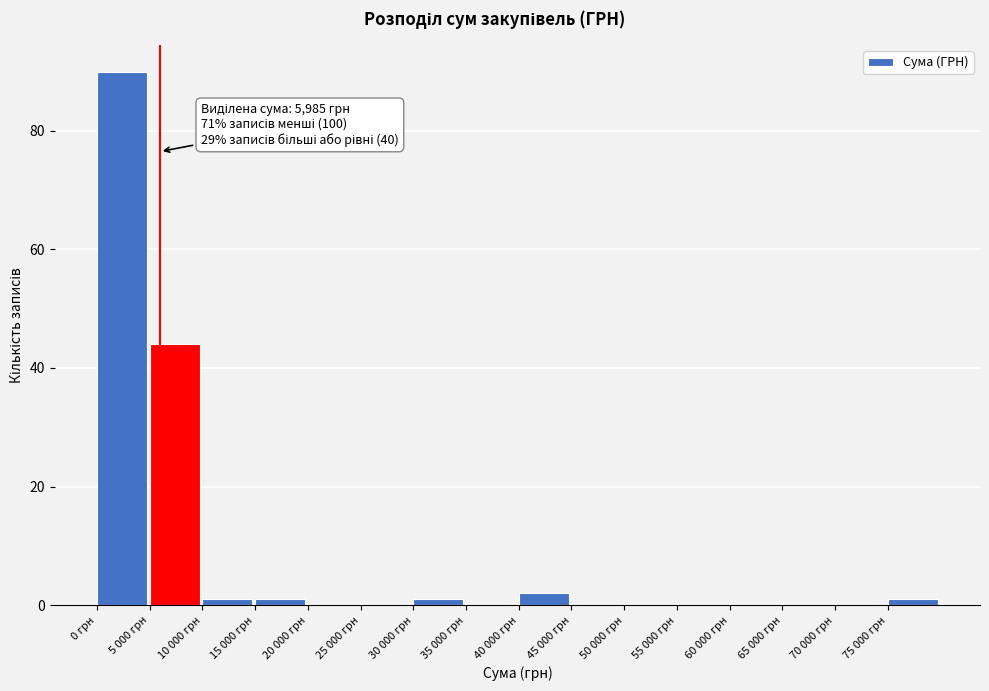

Reading left to right, list all the values displayed in this chart.

0 грн=90	5 000 грн=44	10 000 грн=1	15 000 грн=1	20 000 грн=0	25 000 грн=0	30 000 грн=1	35 000 грн=0	40 000 грн=2	45 000 грн=0	50 000 грн=0	55 000 грн=0	60 000 грн=0	65 000 грн=0	70 000 грн=0	75 000 грн=1